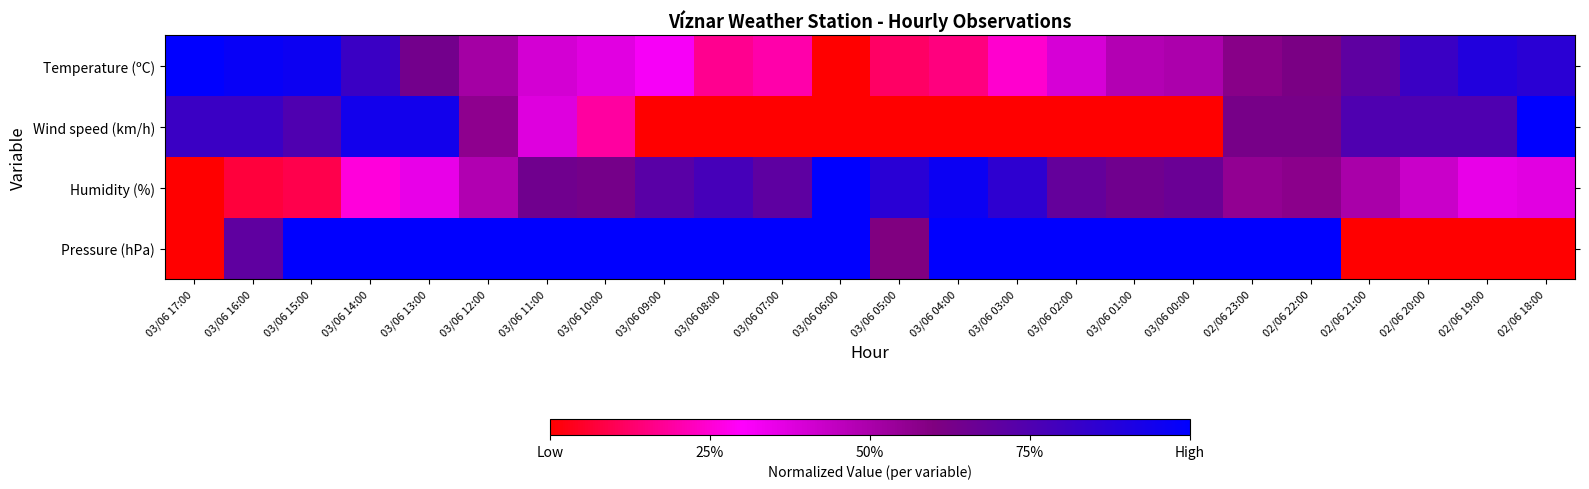

Count the number of categories in the chart.

24